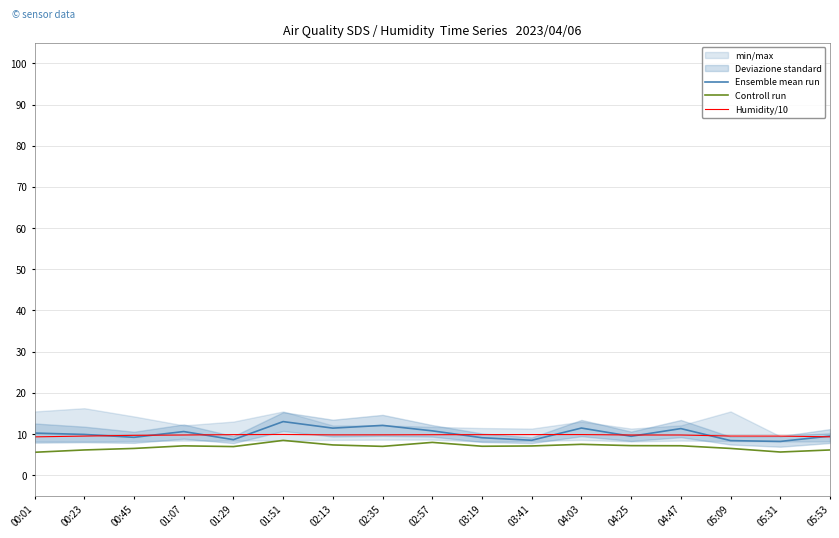

What is the sum of the Ensemble mean run values at 04:47 and 02:35?

23.4